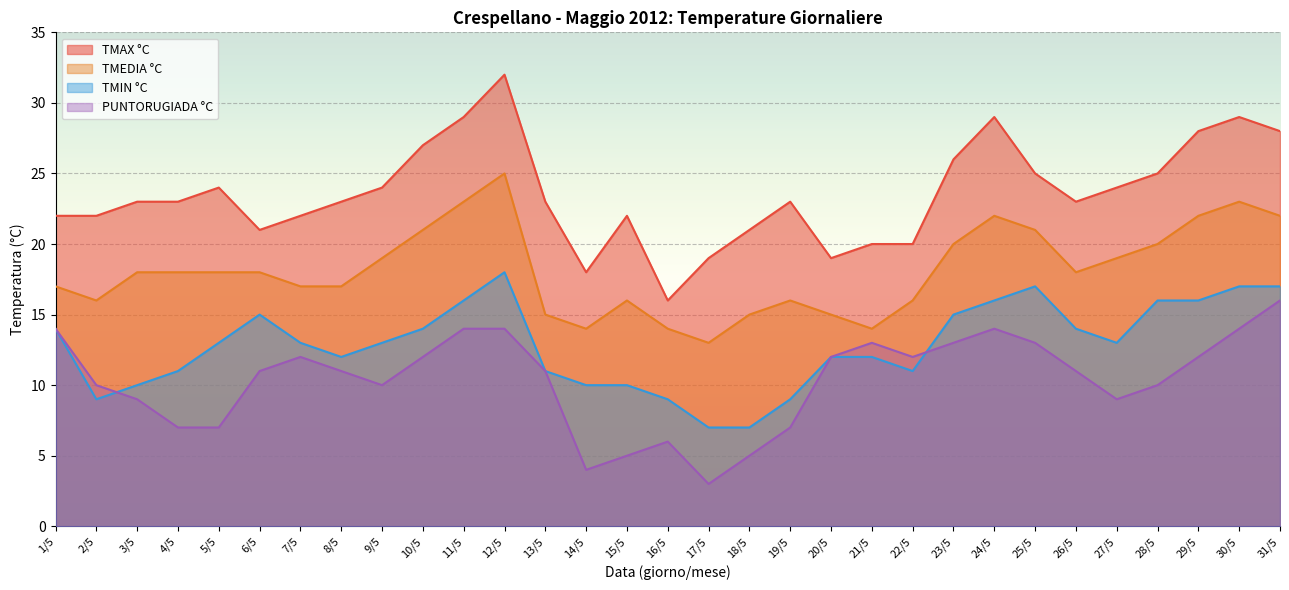

Reading left to right, extract all data points from this chart.

TMAX °C: 1/5=22	2/5=22	3/5=23	4/5=23	5/5=24	6/5=21	7/5=22	8/5=23	9/5=24	10/5=27	11/5=29	12/5=32	13/5=23	14/5=18	15/5=22	16/5=16	17/5=19	18/5=21	19/5=23	20/5=19	21/5=20	22/5=20	23/5=26	24/5=29	25/5=25	26/5=23	27/5=24	28/5=25	29/5=28	30/5=29	31/5=28
TMEDIA °C: 1/5=17	2/5=16	3/5=18	4/5=18	5/5=18	6/5=18	7/5=17	8/5=17	9/5=19	10/5=21	11/5=23	12/5=25	13/5=15	14/5=14	15/5=16	16/5=14	17/5=13	18/5=15	19/5=16	20/5=15	21/5=14	22/5=16	23/5=20	24/5=22	25/5=21	26/5=18	27/5=19	28/5=20	29/5=22	30/5=23	31/5=22
TMIN °C: 1/5=14	2/5=9	3/5=10	4/5=11	5/5=13	6/5=15	7/5=13	8/5=12	9/5=13	10/5=14	11/5=16	12/5=18	13/5=11	14/5=10	15/5=10	16/5=9	17/5=7	18/5=7	19/5=9	20/5=12	21/5=12	22/5=11	23/5=15	24/5=16	25/5=17	26/5=14	27/5=13	28/5=16	29/5=16	30/5=17	31/5=17
PUNTORUGIADA °C: 1/5=14	2/5=10	3/5=9	4/5=7	5/5=7	6/5=11	7/5=12	8/5=11	9/5=10	10/5=12	11/5=14	12/5=14	13/5=11	14/5=4	15/5=5	16/5=6	17/5=3	18/5=5	19/5=7	20/5=12	21/5=13	22/5=12	23/5=13	24/5=14	25/5=13	26/5=11	27/5=9	28/5=10	29/5=12	30/5=14	31/5=16